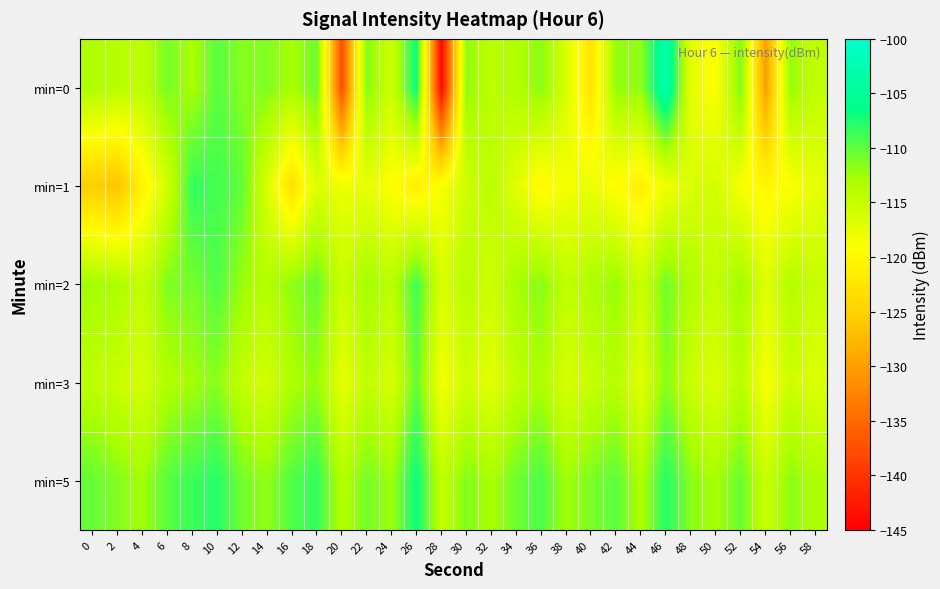

Which label corresponds to the smallest value in the chart?

28